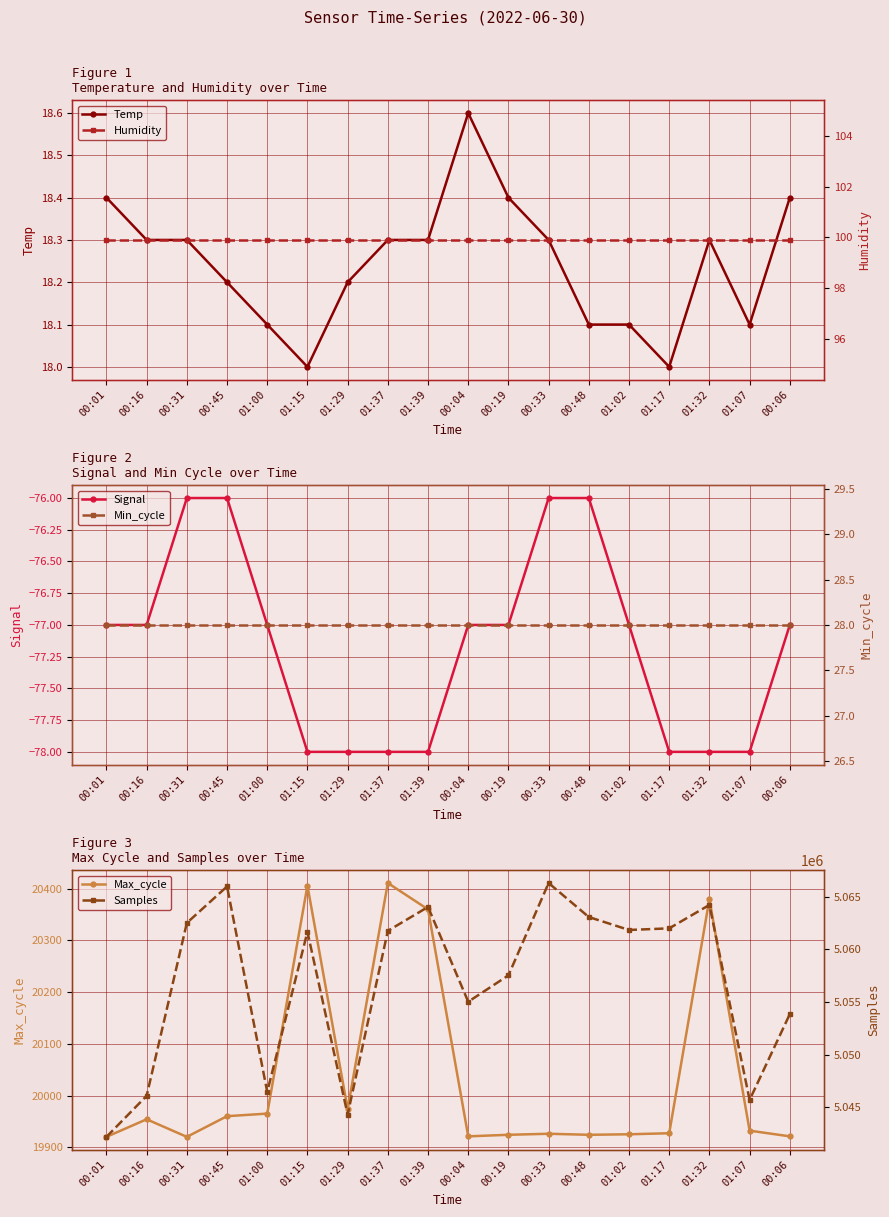

How many lines are shown in the chart?

6